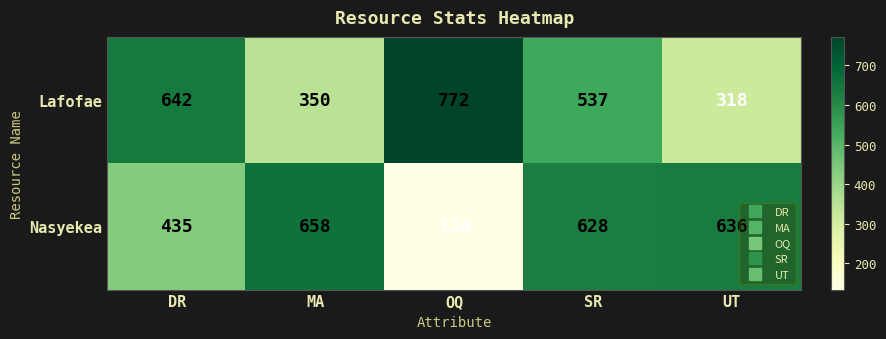

Rank the series at SR from highest to lowest value.

Nasyekea, Lafofae